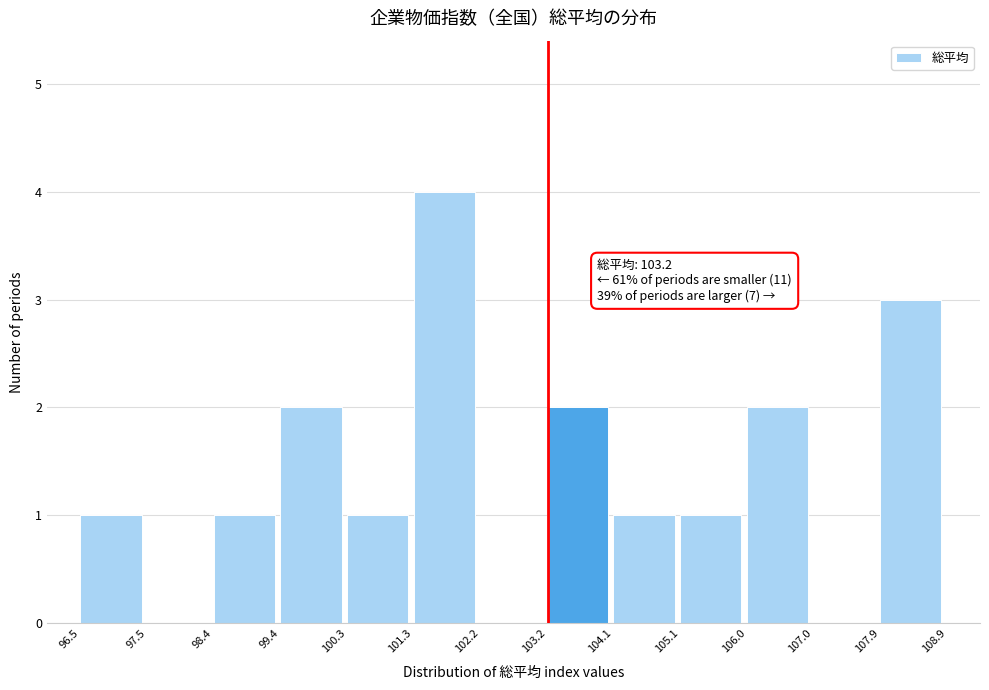

Over which range of the x-axis is the bar tallest?

101.3 to 102.2